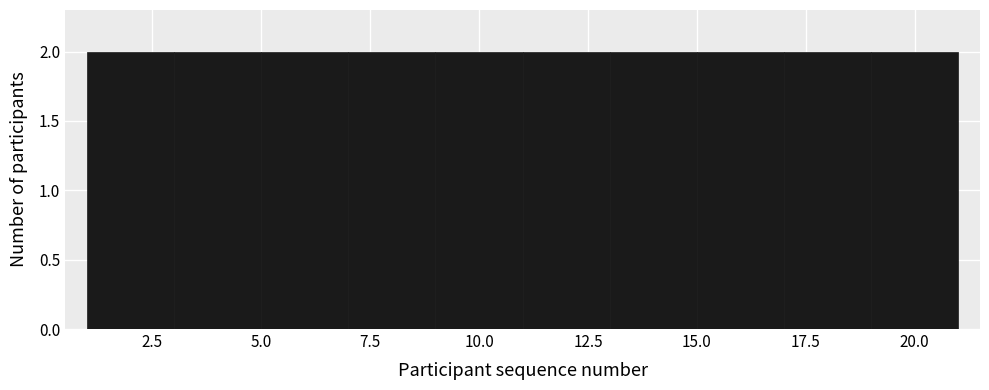

Reading left to right, list every bar in this chart as the range it spans on the x-axis followed by its height. The values are not printed on the chart, so give them approximately, as read against the axis.

1 to 3: 2
3 to 5: 2
5 to 7: 2
7 to 9: 2
9 to 11: 2
11 to 13: 2
13 to 15: 2
15 to 17: 2
17 to 19: 2
19 to 21: 2